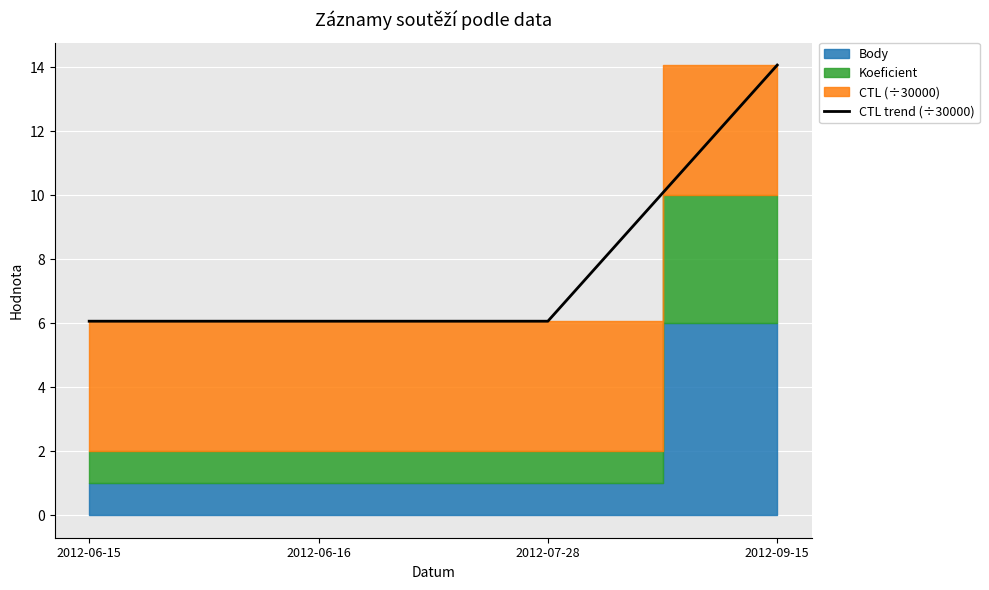

What is the change in value from 2012-06-15 to 2012-09-15?

+8.0